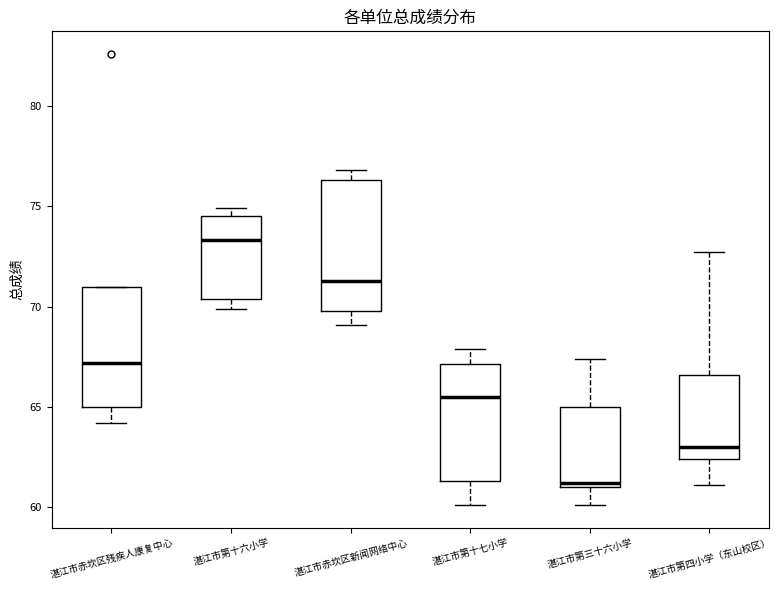

Reading left to right, transcribe this box plot: for each box, give where its median line is, the range the box spans, and where its two whiskers end, as read against the y-axis. The values are not printed on the chart, so give them approximately, as read against the axis.

湛江市赤坎区残疾人康复中心: median 67.0, box 65.0 to 71.0, whiskers 64.0 to 71.0
湛江市第十六小学: median 73.5, box 70.5 to 74.5, whiskers 70.0 to 75.0
湛江市赤坎区新闻网络中心: median 71.5, box 70.0 to 76.5, whiskers 69.0 to 77.0
湛江市第十七小学: median 65.5, box 61.5 to 67.0, whiskers 60.0 to 68.0
湛江市第三十六小学: median 61.0 (just above the box's lower edge), box 61.0 to 65.0, whiskers 60.0 to 67.5
湛江市第四小学（东山校区）: median 63.0, box 62.5 to 66.5, whiskers 61.0 to 72.5